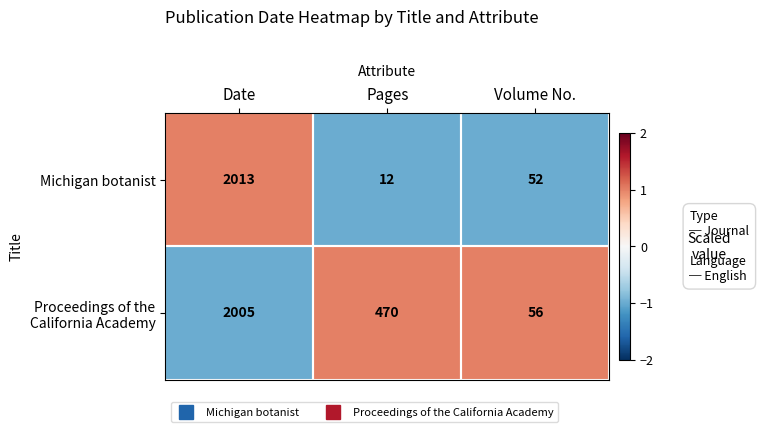

What is the greatest value displayed?

2013